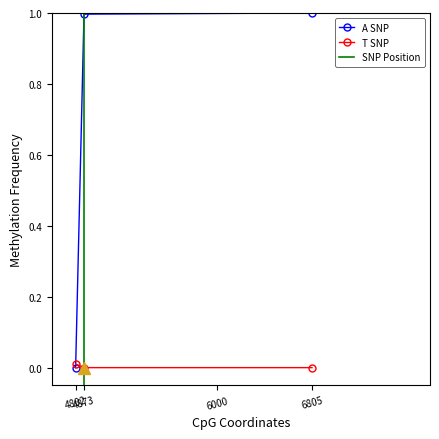

What is the maximum value shown in the chart?

1.0